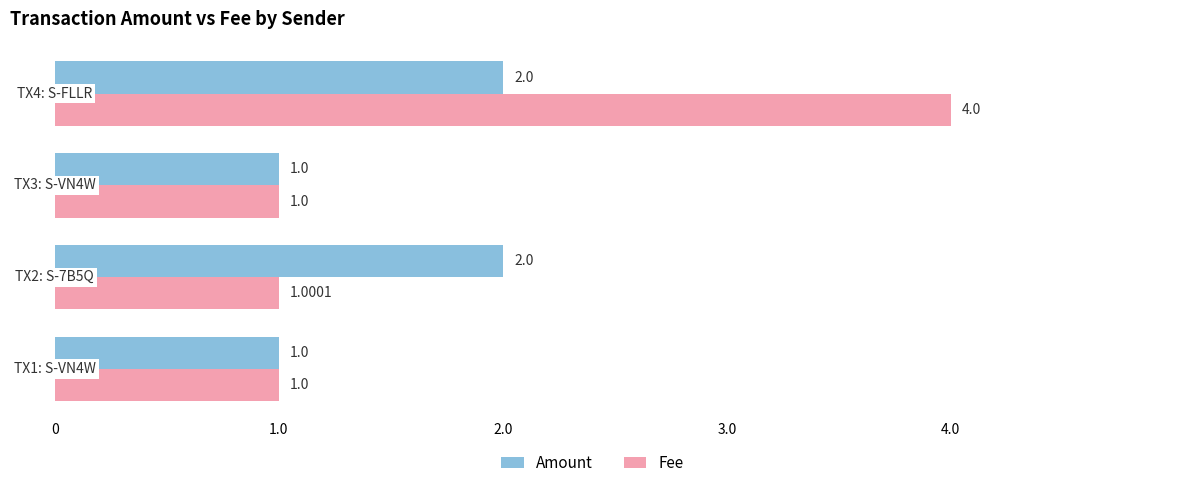

Which series has the widest spread of values?

Fee